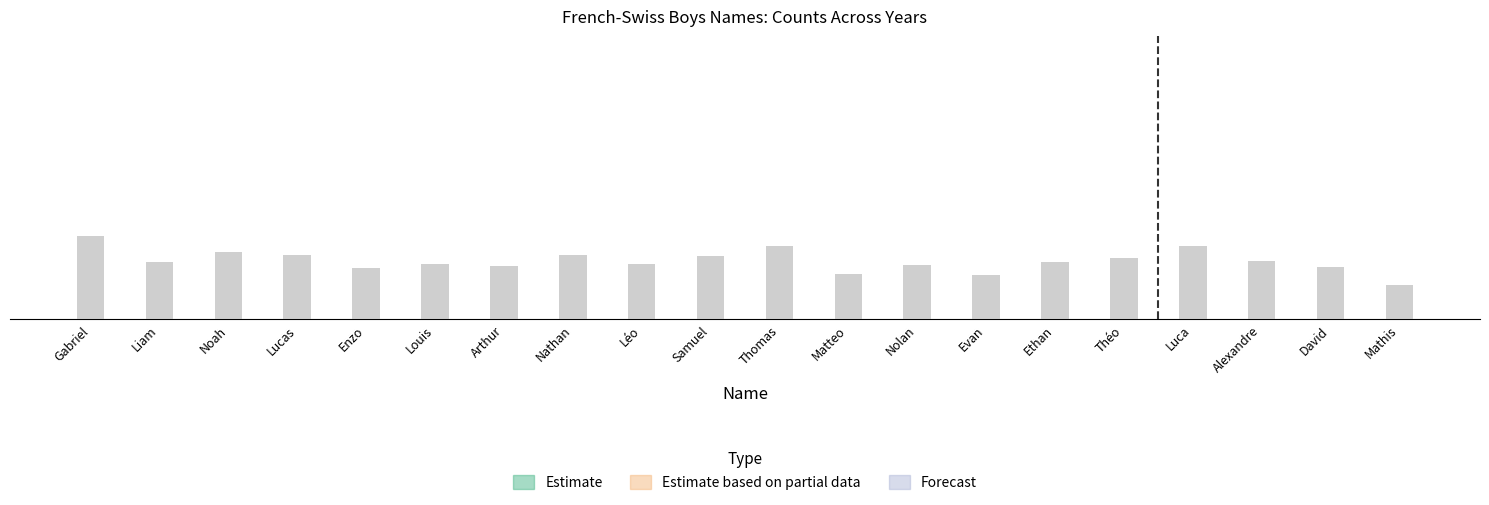

Reading right to left, transcribe all the data shown in this chart.

2014: Mathis=70	David=68	Alexandre=61	Luca=94	Théo=91	Ethan=107	Evan=68	Nolan=86	Matteo=75	Thomas=81	Samuel=89	Léo=91	Nathan=104	Arthur=88	Louis=97	Enzo=91	Lucas=113	Noah=102	Liam=128	Gabriel=153
2015: Mathis=53	David=73	Alexandre=75	Luca=78	Théo=74	Ethan=72	Evan=52	Nolan=97	Matteo=93	Thomas=87	Samuel=72	Léo=99	Nathan=98	Arthur=95	Louis=92	Enzo=114	Lucas=93	Noah=116	Liam=126	Gabriel=155
2016: Mathis=56	David=66	Alexandre=64	Luca=71	Théo=76	Ethan=68	Evan=64	Nolan=99	Matteo=73	Thomas=83	Samuel=80	Léo=86	Nathan=103	Arthur=99	Louis=108	Enzo=89	Lucas=100	Noah=94	Liam=150	Gabriel=163
2017: Mathis=64	David=69	Alexandre=69	Luca=72	Théo=75	Ethan=78	Evan=79	Nolan=80	Matteo=80	Thomas=82	Samuel=82	Léo=84	Nathan=89	Arthur=95	Louis=103	Enzo=105	Lucas=106	Noah=114	Liam=145	Gabriel=153
2013: Mathis=54	David=58	Alexandre=74	Luca=104	Théo=112	Ethan=91	Evan=56	Nolan=72	Matteo=54	Thomas=97	Samuel=89	Léo=100	Nathan=104	Arthur=71	Louis=92	Enzo=86	Lucas=93	Noah=109	Liam=120	Gabriel=142
2012: Mathis=53	David=81	Alexandre=90	Luca=113	Théo=94	Ethan=88	Evan=69	Nolan=84	Matteo=70	Thomas=113	Samuel=98	Léo=86	Nathan=100	Arthur=83	Louis=85	Enzo=79	Lucas=99	Noah=104	Liam=88	Gabriel=129